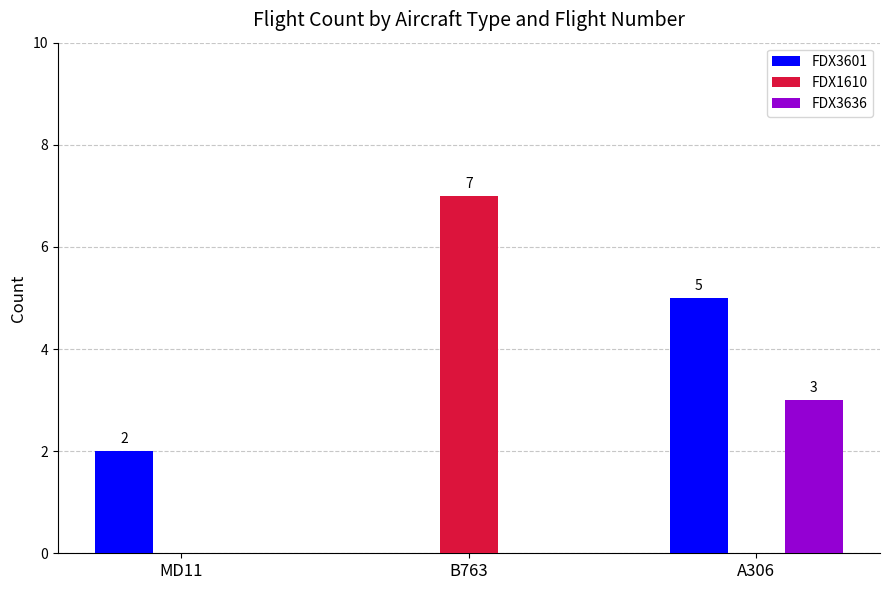

What is the sum of the FDX1610 values at MD11 and B763?

7